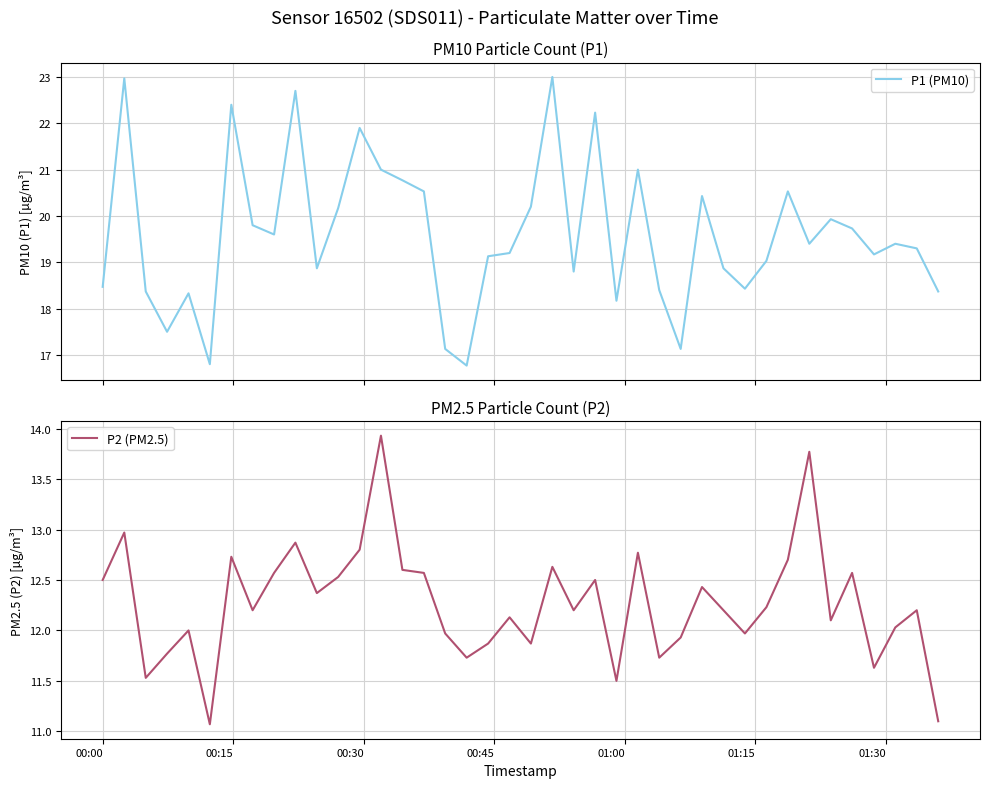

What is the value of the P1 (PM10) point at the 3rd from the left?

18.4